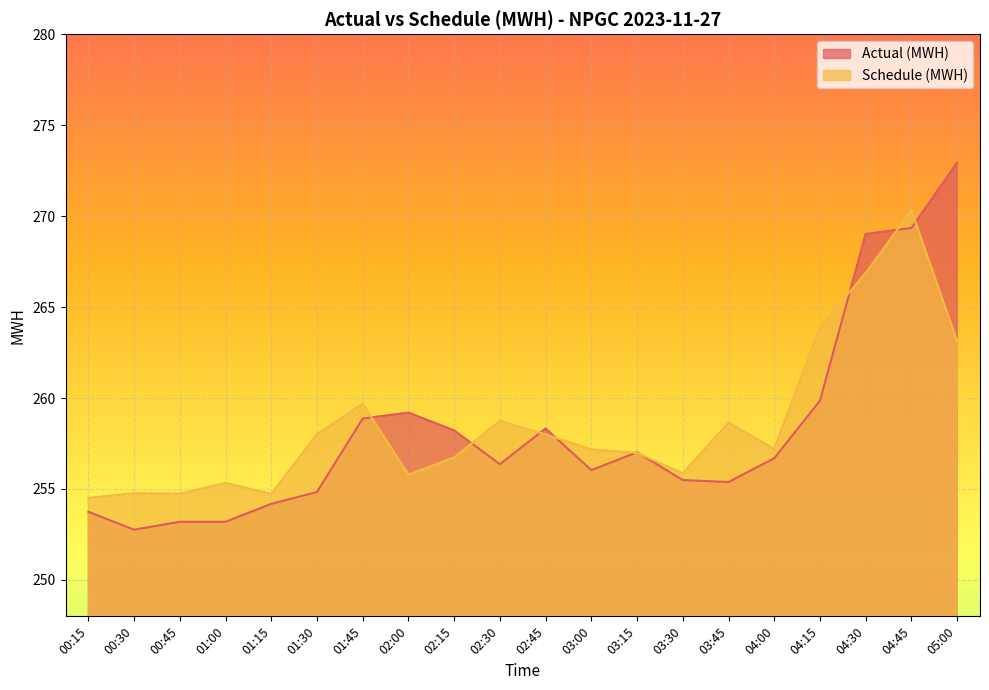

What is the label of the 4th point from the right?

04:15